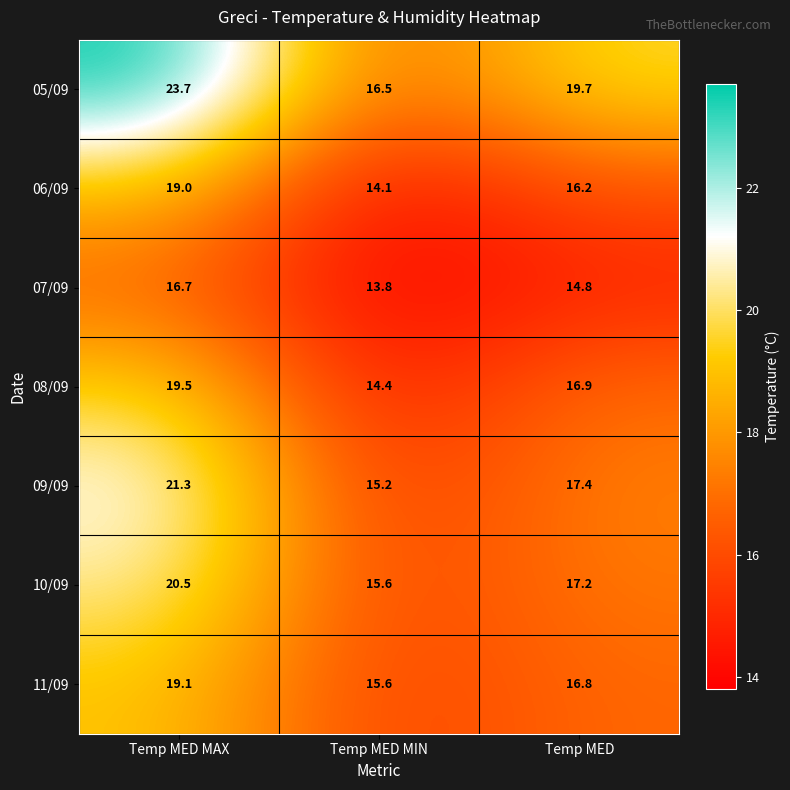

How many values in the 08/09 series exceed 16?

2